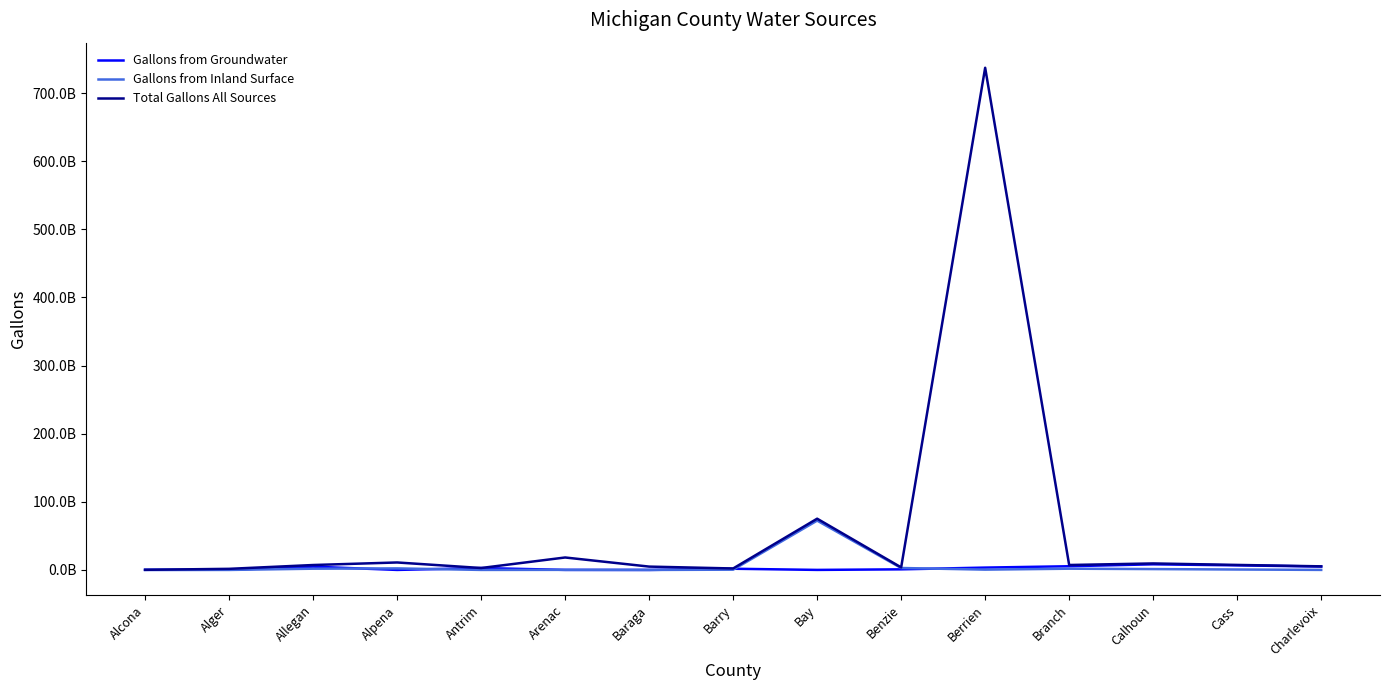

True or false: Gallons from Inland Surface and Total Gallons All Sources intersect in this chart.

False